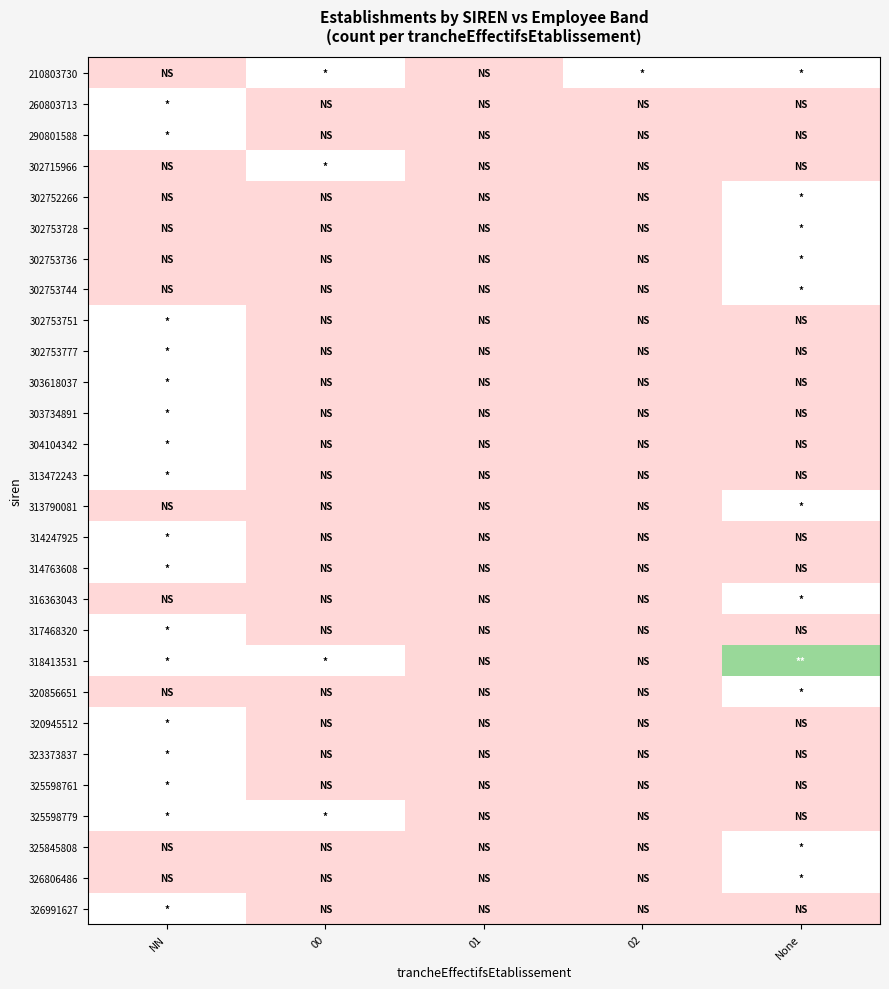

List the series in order of their peak value, lowest first.

210803730, 260803713, 290801588, 302715966, 302752266, 302753728, 302753736, 302753744, 302753751, 302753777, 303618037, 303734891, 304104342, 313472243, 313790081, 314247925, 314763608, 316363043, 317468320, 320856651, 320945512, 323373837, 325598761, 325598779, 325845808, 326806486, 326991627, 318413531